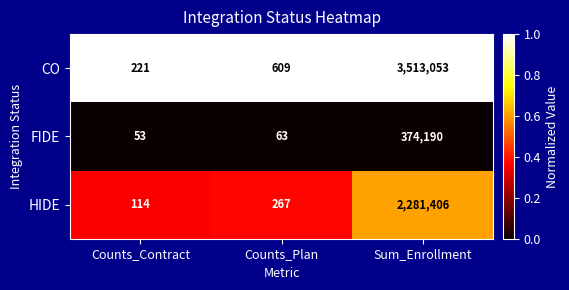

What is the total value across all series at Counts_Contract?

388